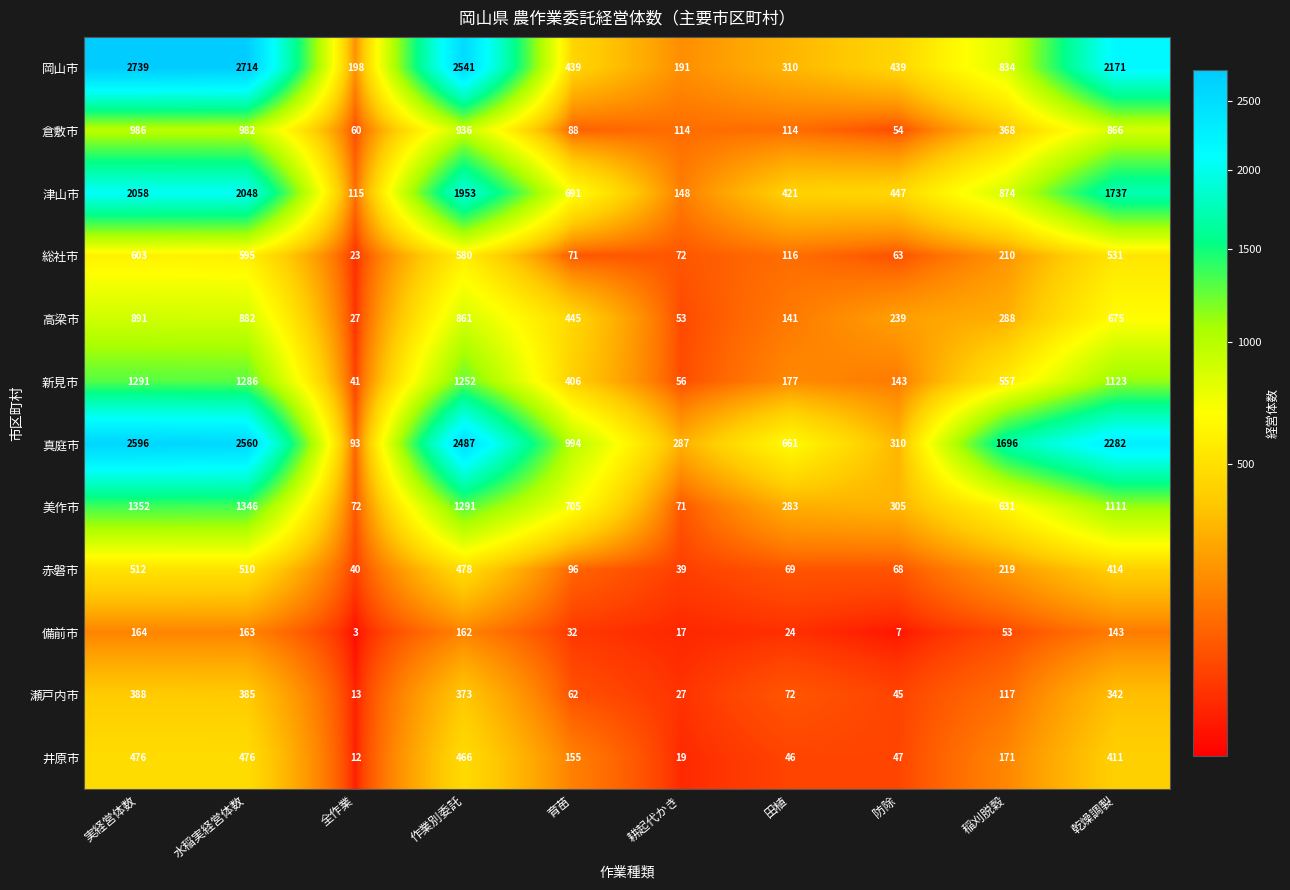

True or false: 真庭市 has a value of 443 at 田植.

False